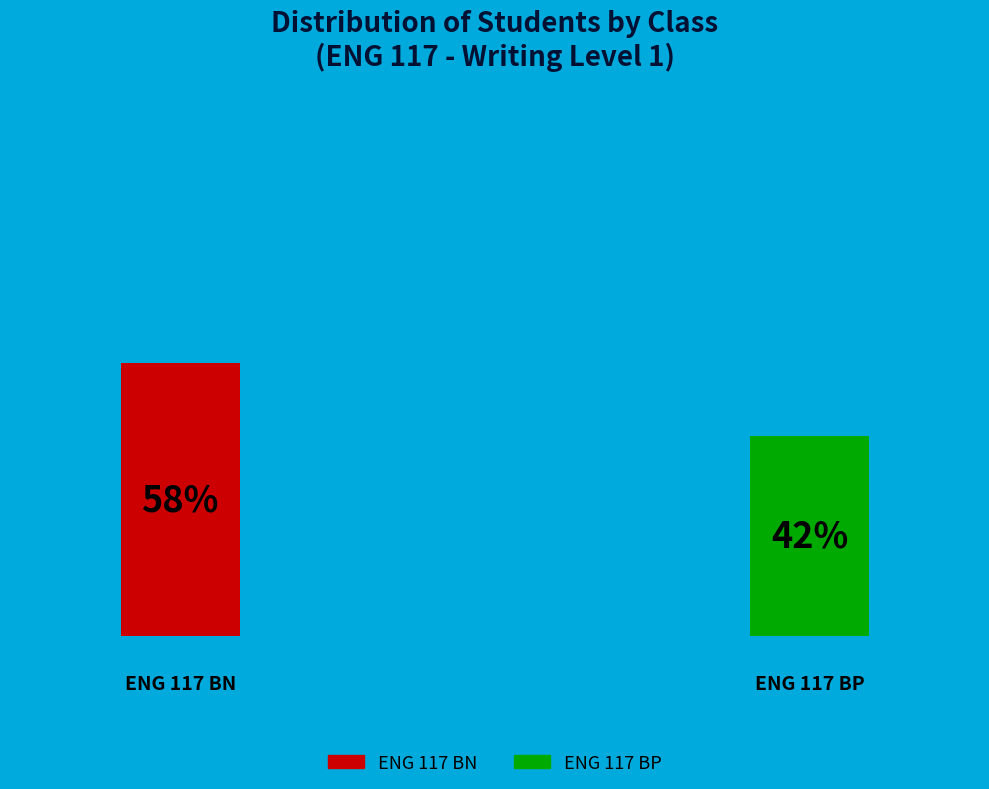

Do ENG 117 BN and ENG 117 BP together represent more than half of the pie?

Yes